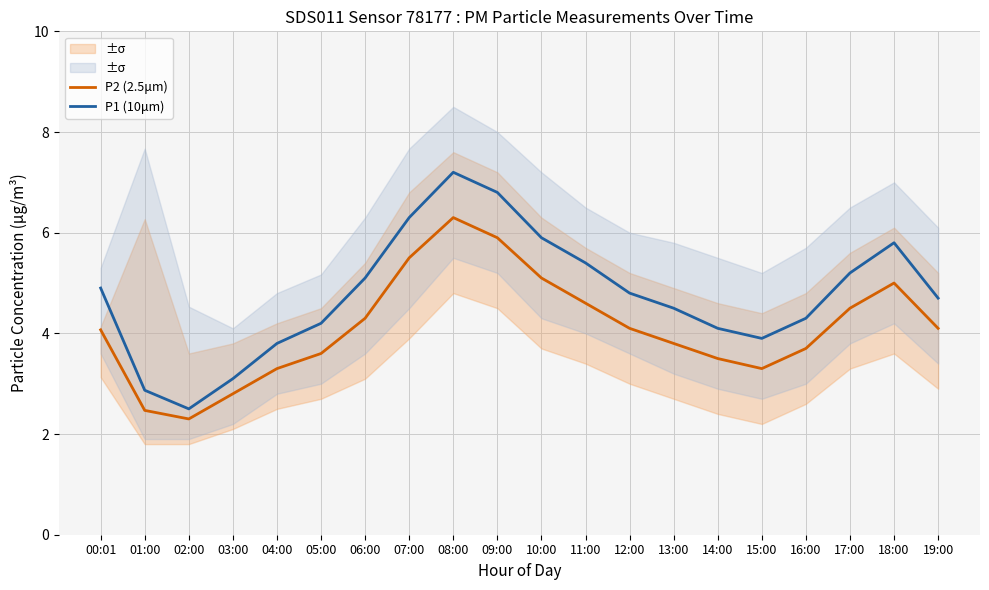

What is the label of the 2nd point from the right?

18:00